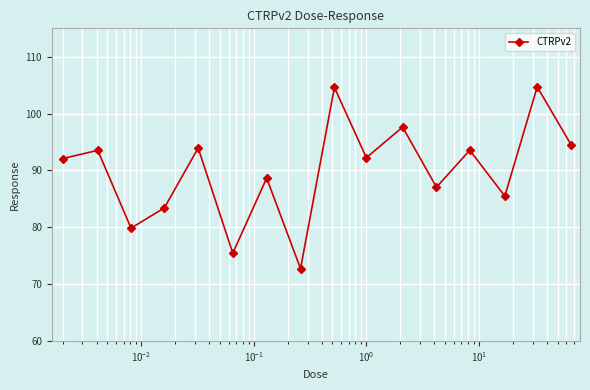

What is the minimum value shown in the chart?

72.7